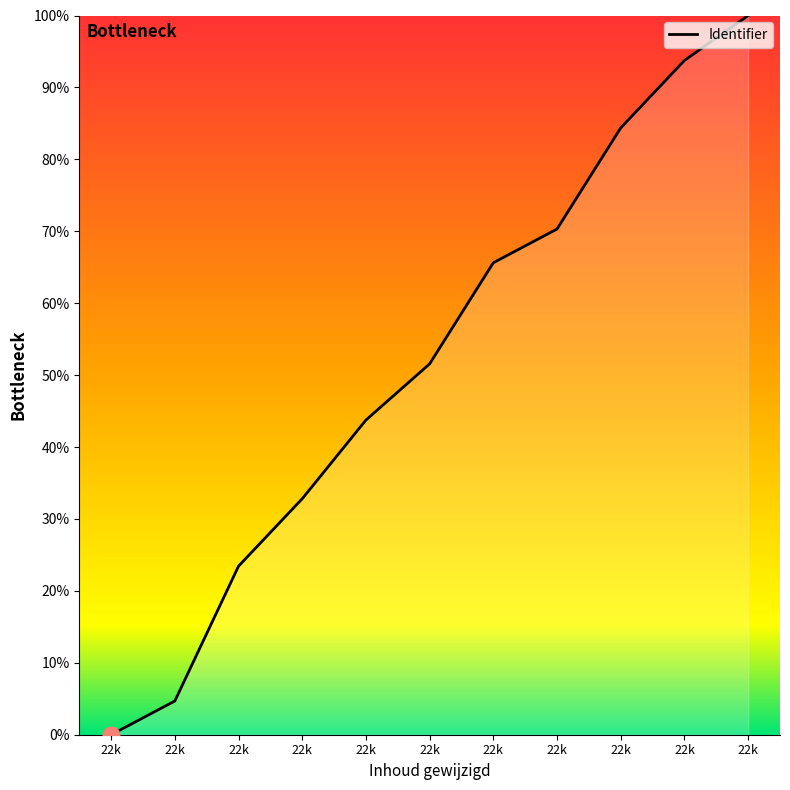

How many values are above zero?

10